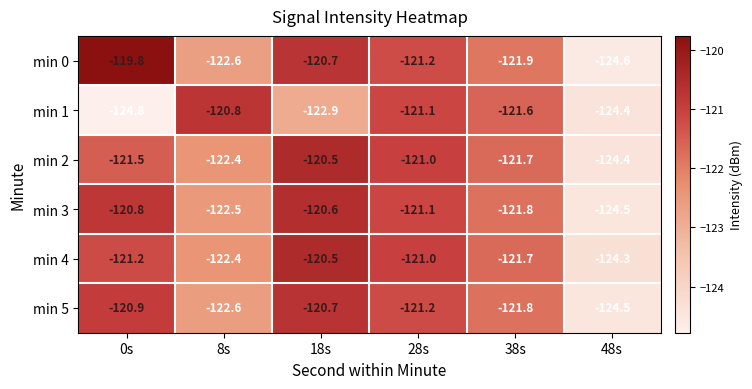

Which series changed the most between 0s and 28s?

min 1